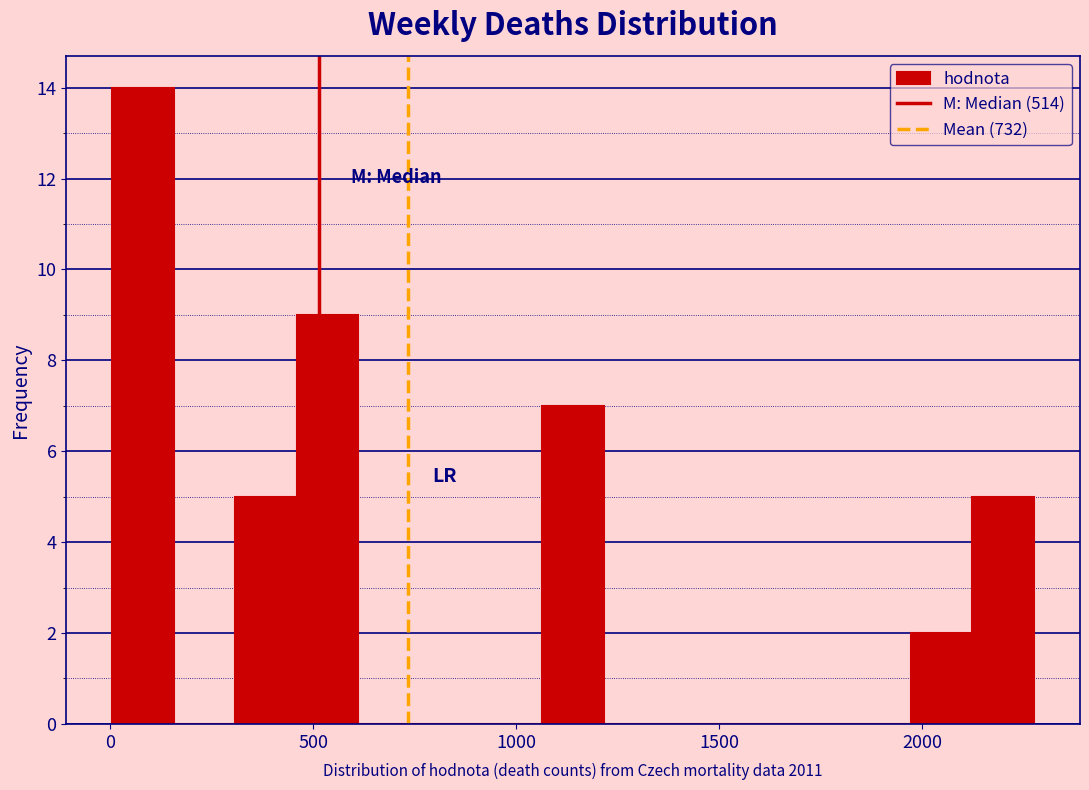

Around what value on the x-axis is the tallest bar? Give the approximate position of its centre, as read against the axis.

100